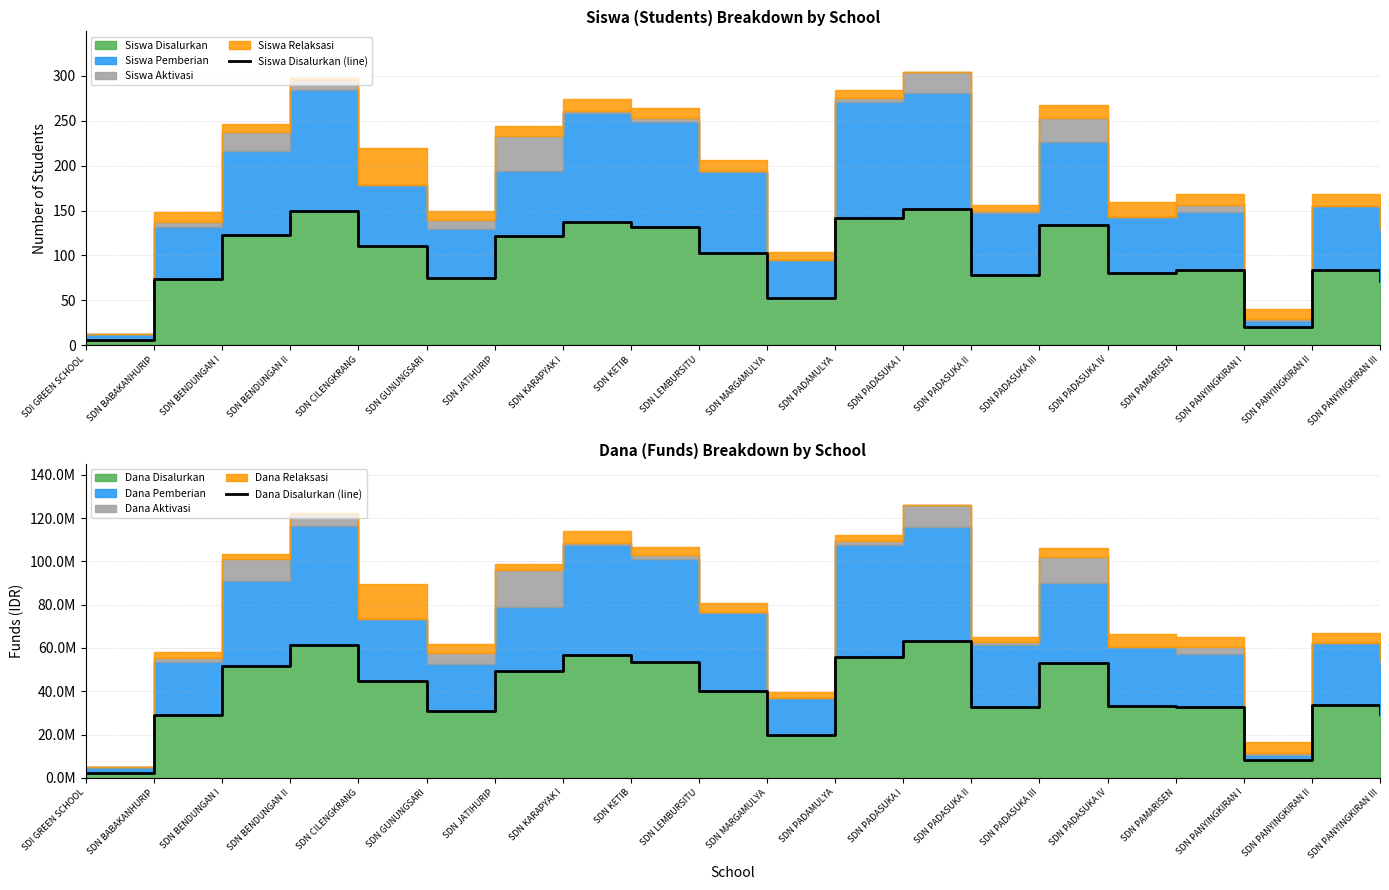

How many interior local peaks does the Siswa Disalurkan (line) series have?

6